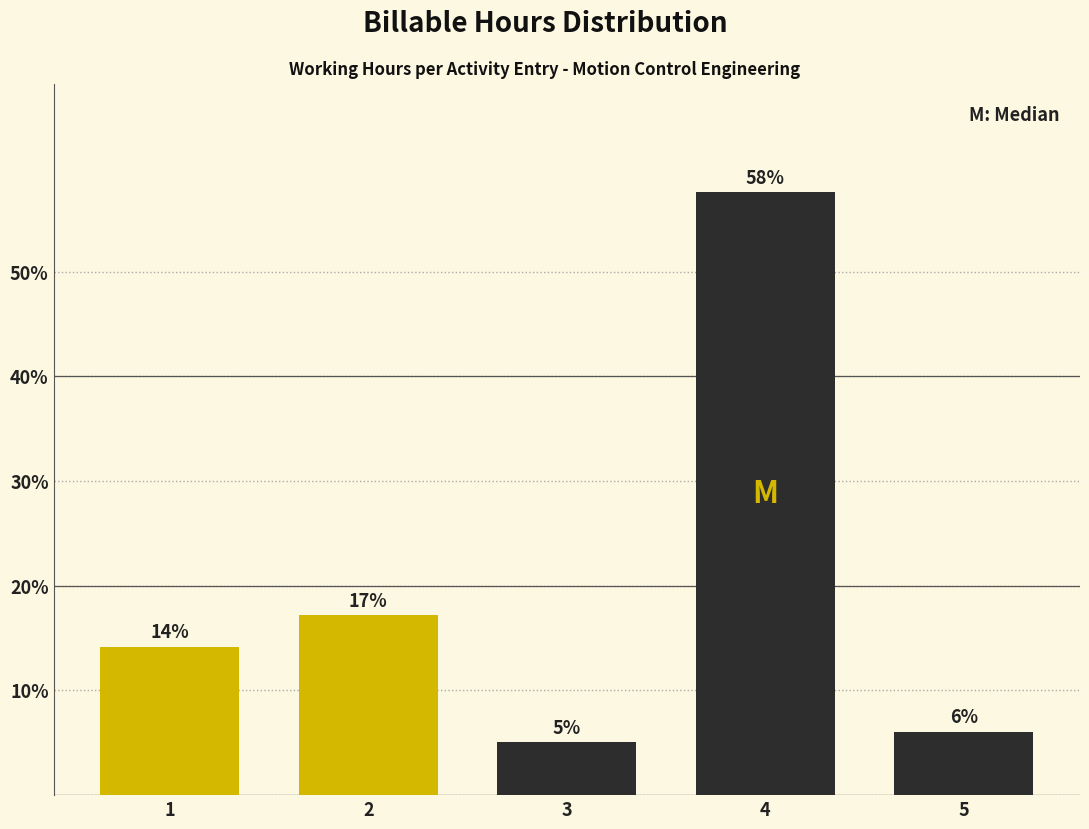

Are the bars horizontal?

No